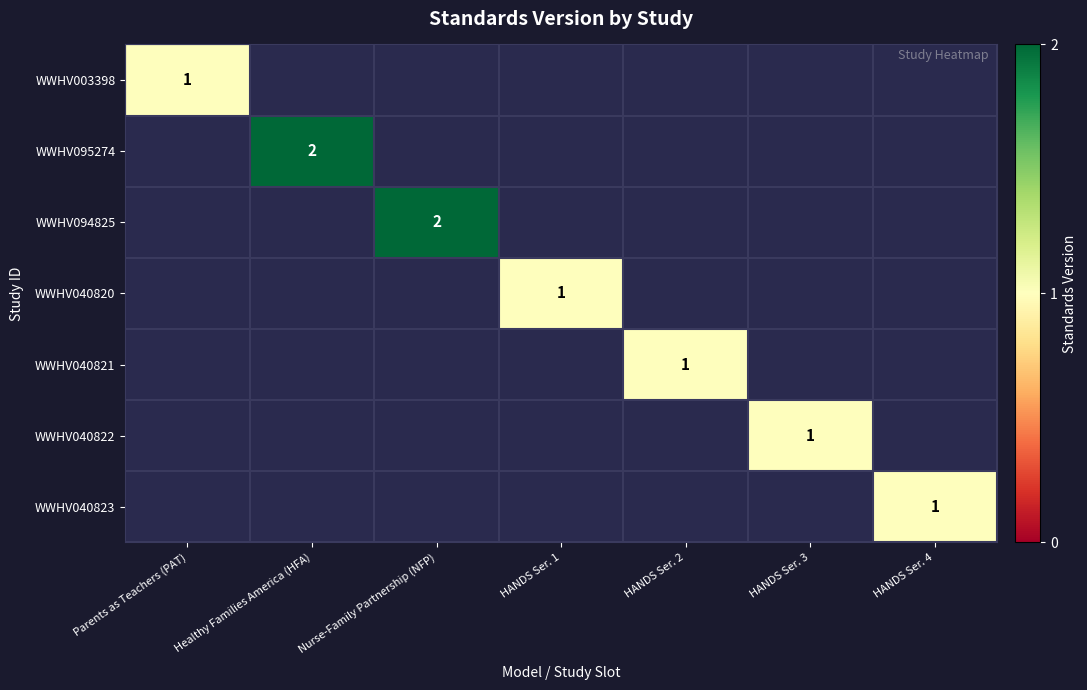

Is it true that WWHV095274 equals 2 at Healthy Families America (HFA)?

True